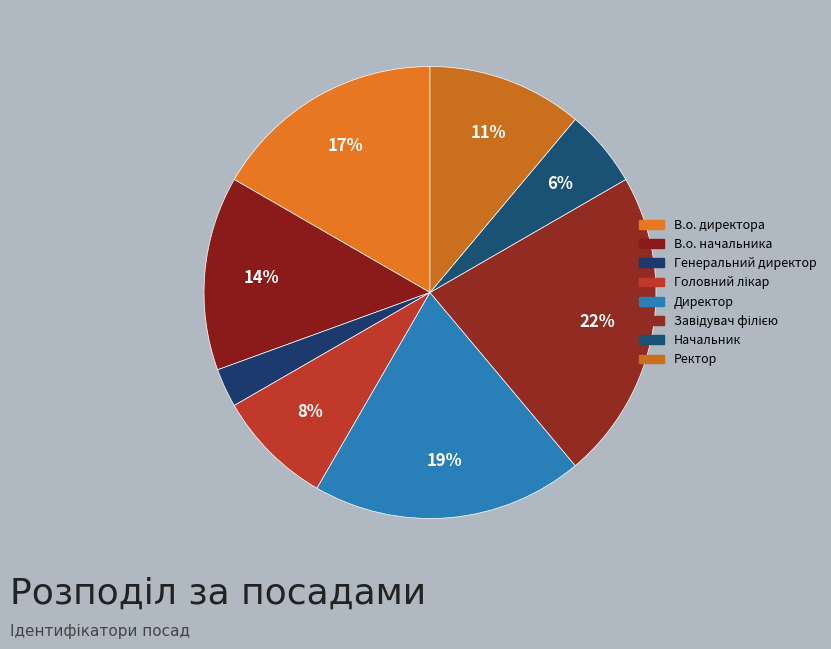

Count the number of slices in the pie.

8